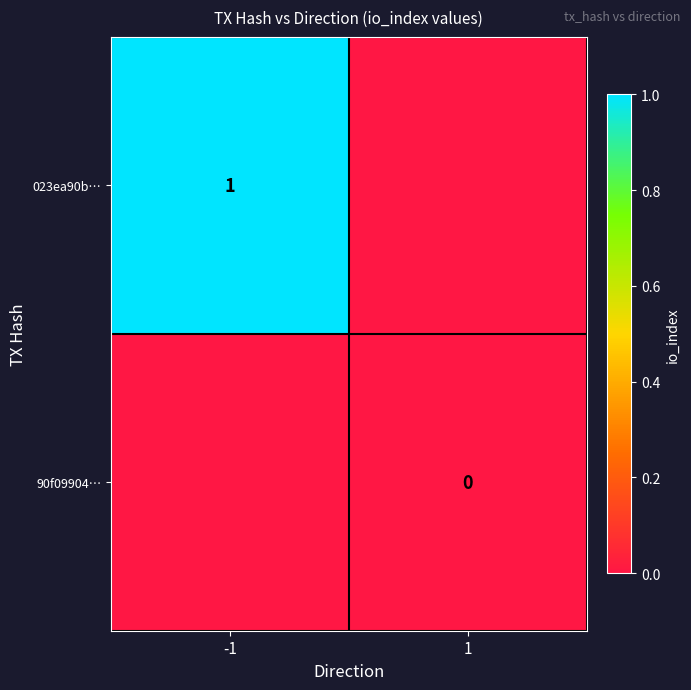

The value of 023ea90b… at -1 is 1. True or false?

True